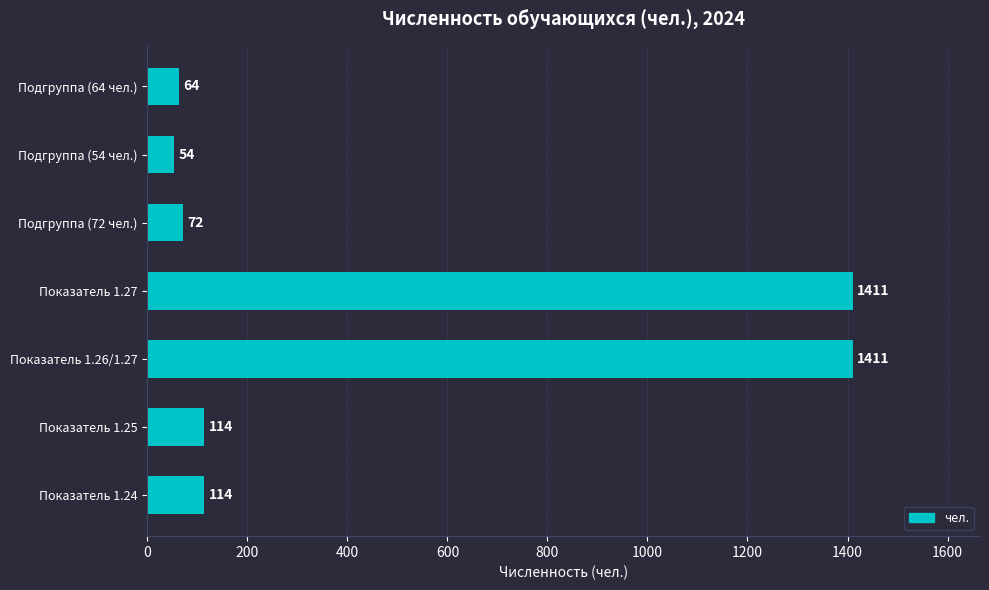

Read the value at Показатель 1.27.

1411